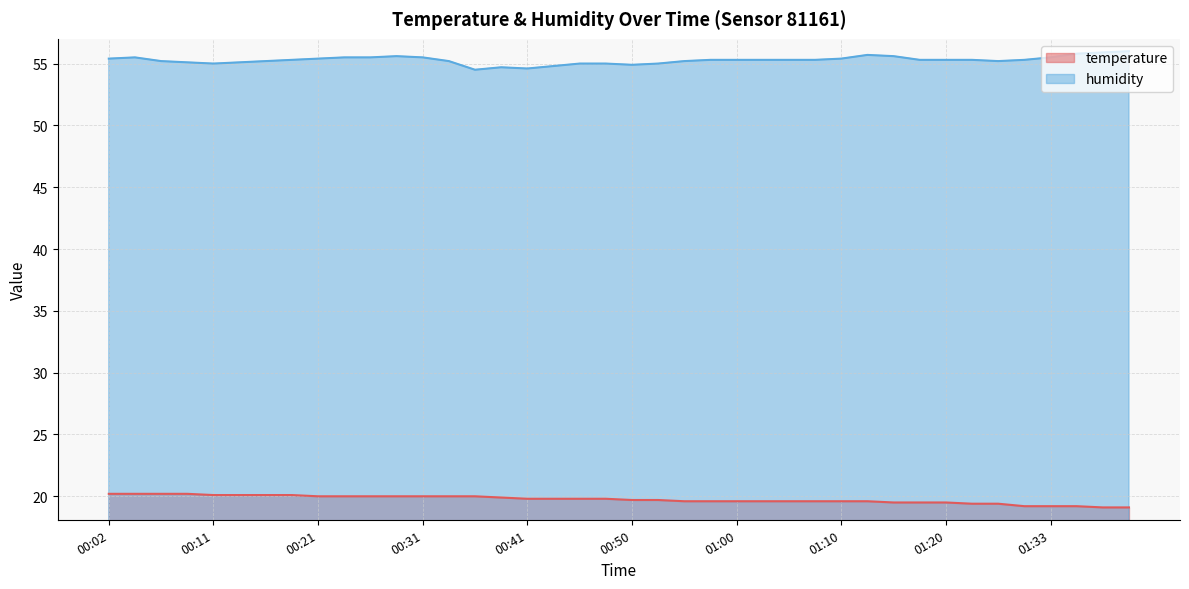

How many lines are shown in the chart?

2